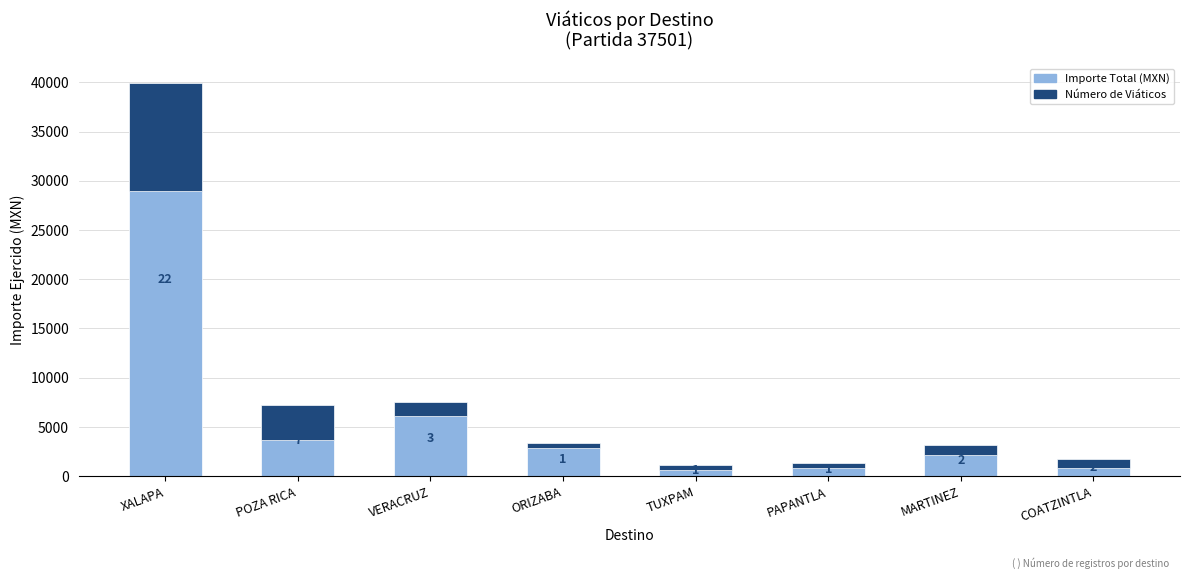

How many categories are shown in the chart?

8